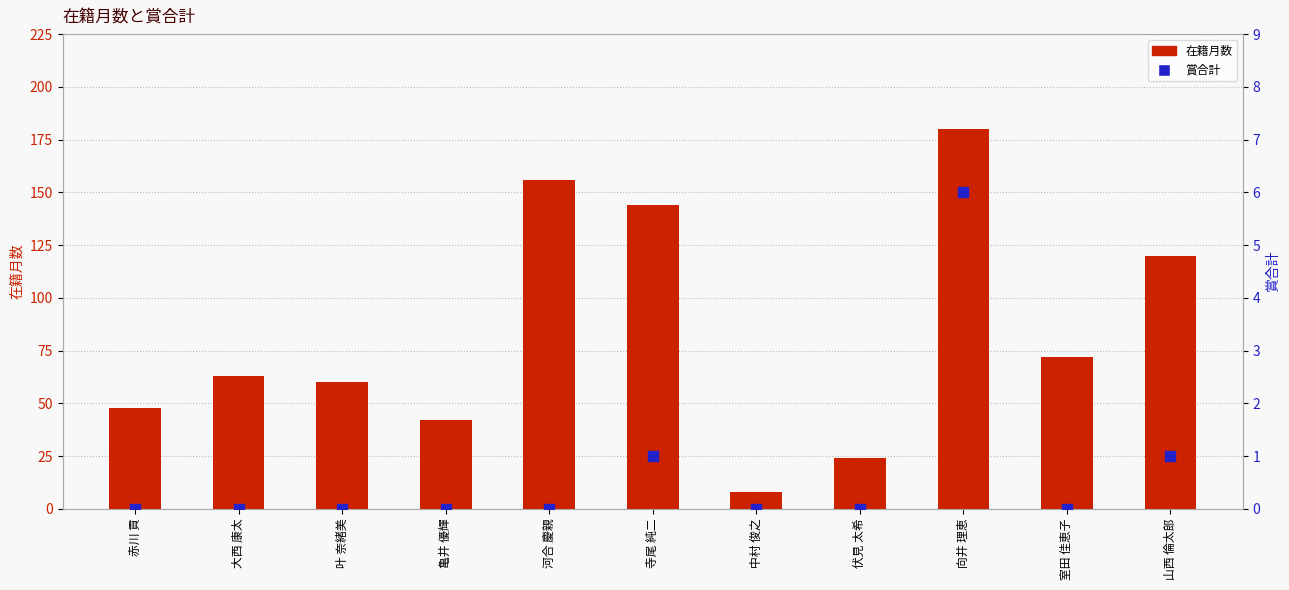

Which series has the widest spread of Y values?

在籍月数